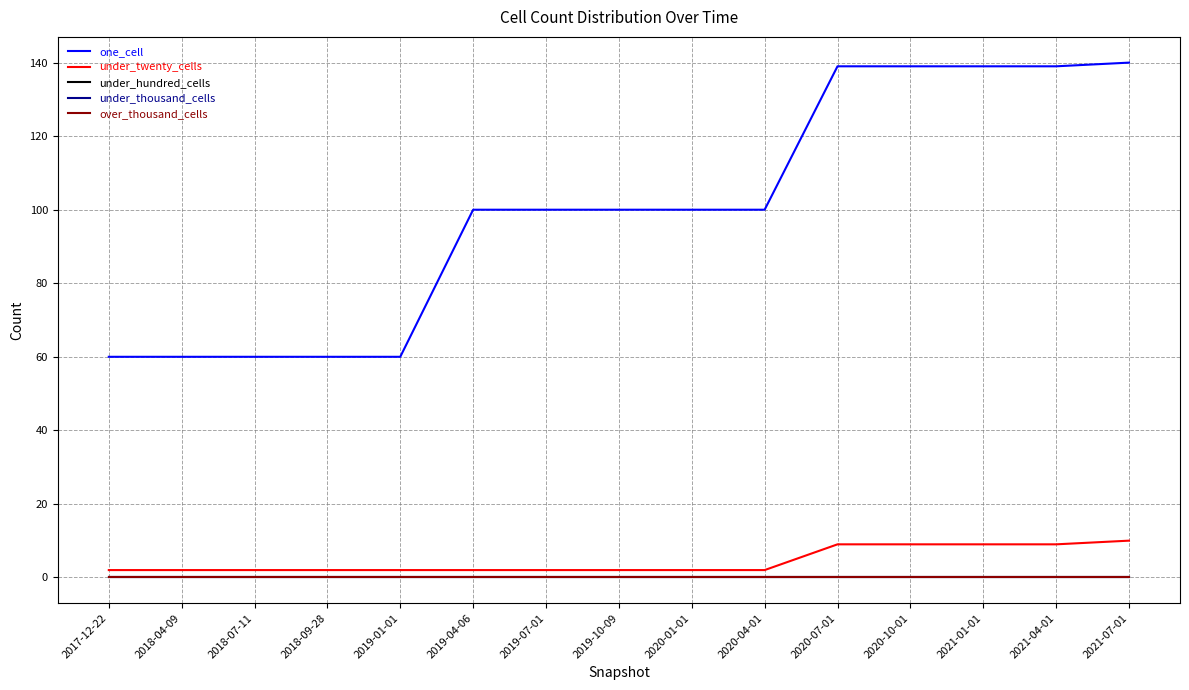

Does the chart display data point markers on the line(s)?

No